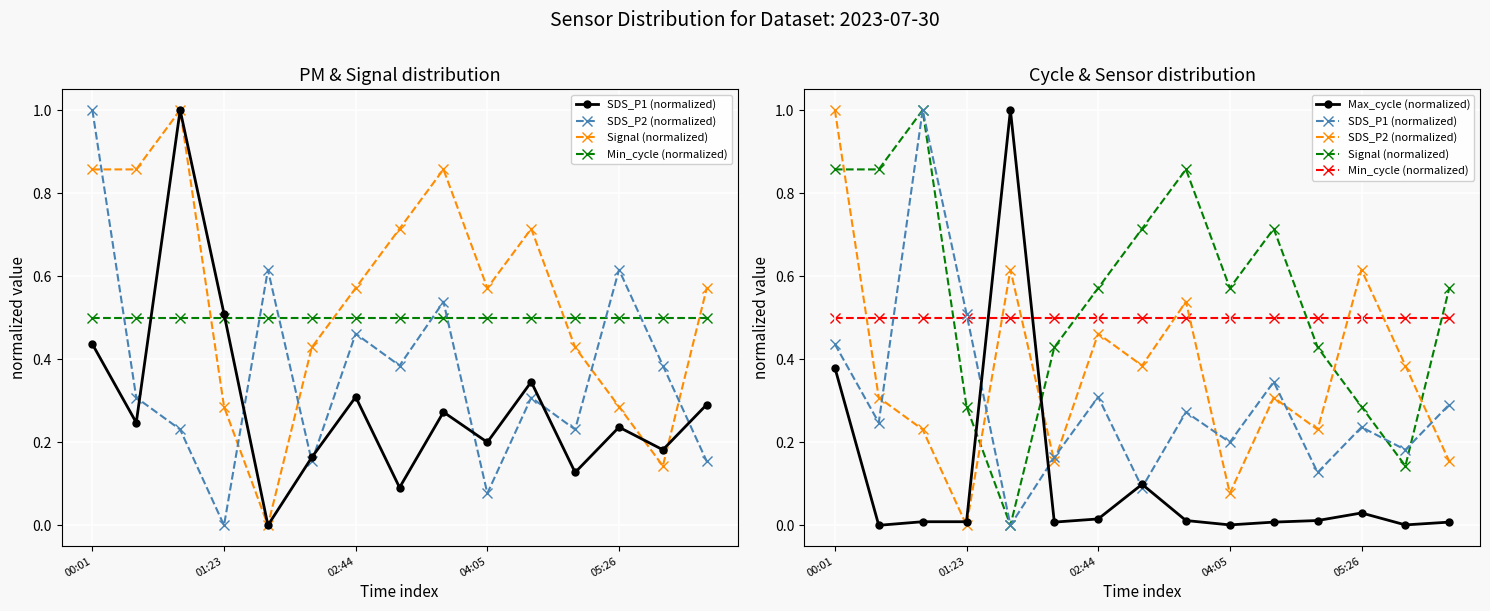

Rank the series by their maximum value, from lowest to highest.

Min_cycle (normalized), SDS_P1 (normalized), SDS_P2 (normalized), Signal (normalized), Max_cycle (normalized)